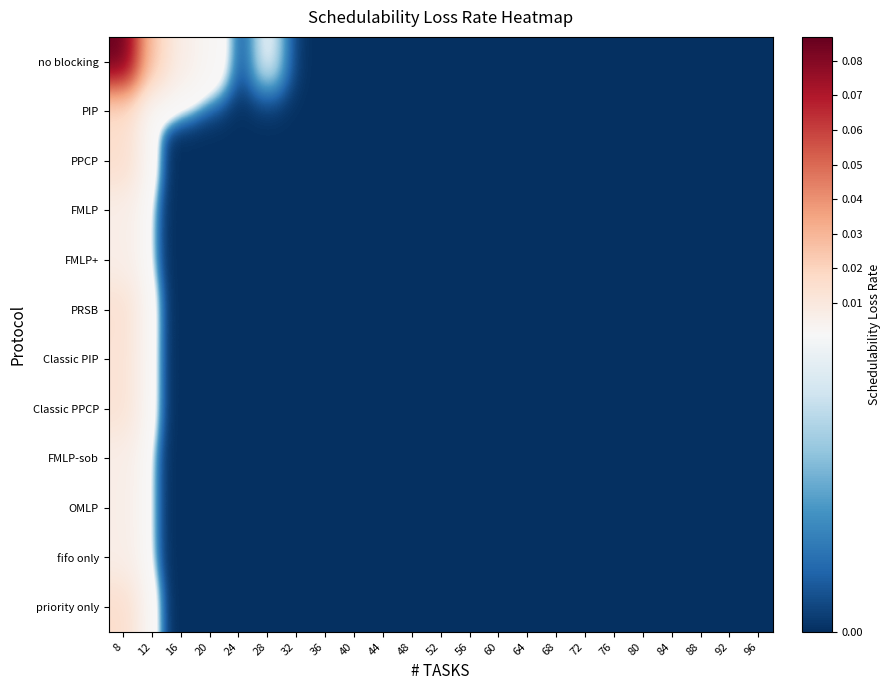

Rank the series at 16 from highest to lowest value.

no blocking, PIP, PPCP, FMLP, FMLP+, PRSB, Classic PIP, Classic PPCP, FMLP-sob, OMLP, fifo only, priority only